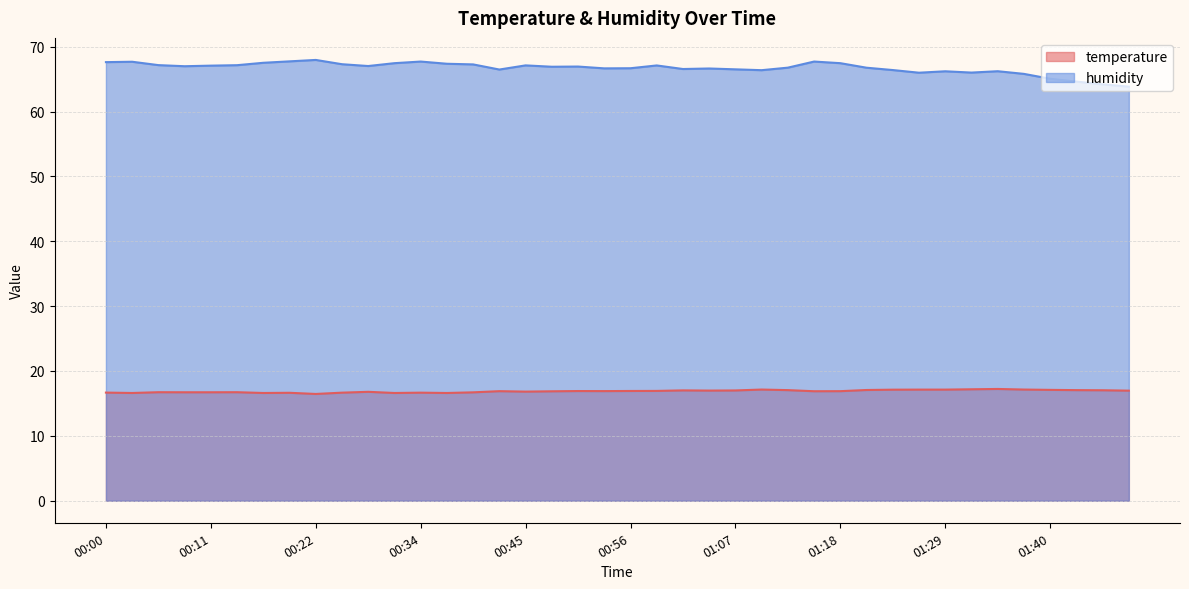

Count the number of categories in the chart.

40